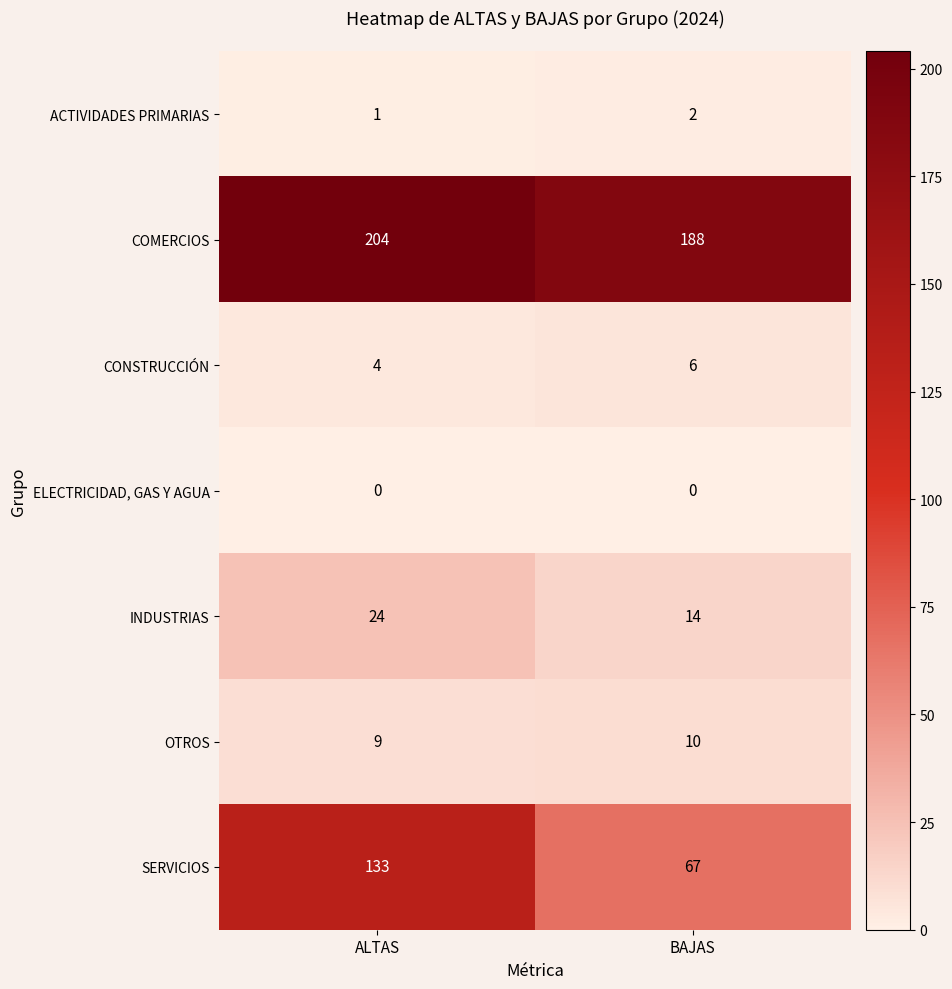

What is the total value across all series at BAJAS?

287